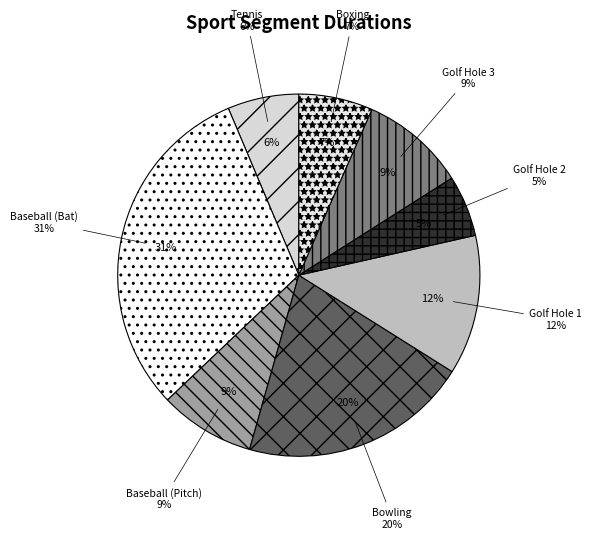

What percentage is NOT represented by Tennis?

93.6%